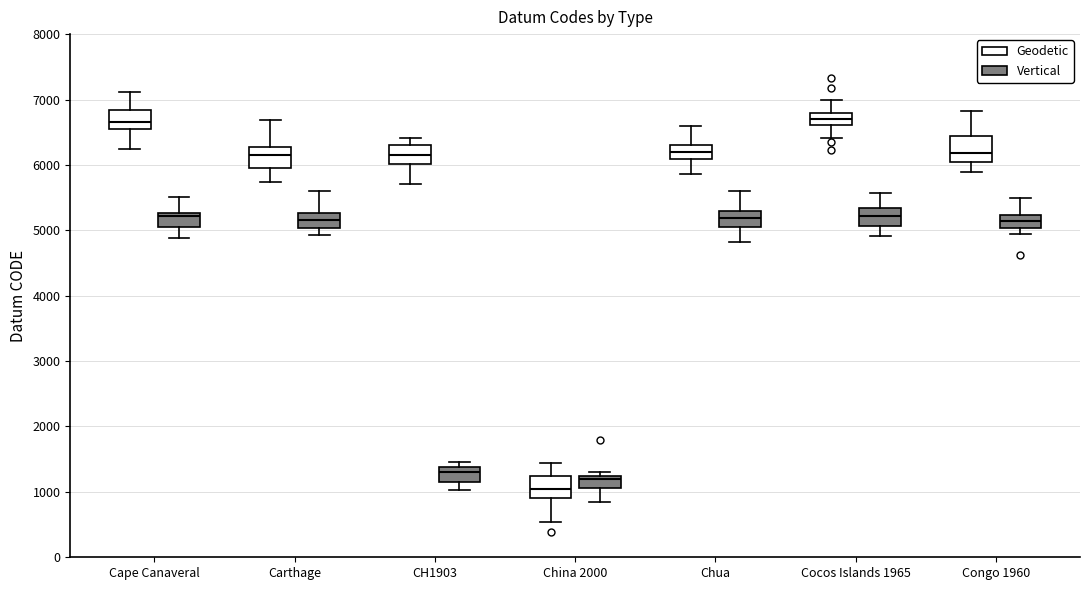

Reading left to right, transcribe this box plot: for each box, give where its median line is, the range the box spans, and where its two whiskers end, as read against the y-axis. The values are not printed on the chart, so give them approximately, as read against the axis.

Cape Canaveral (Geodetic): median 6700, box 6600 to 6800, whiskers 6200 to 7100
Cape Canaveral (Vertical): median 5200, box 5100 to 5300, whiskers 4900 to 5500
Carthage (Geodetic): median 6200, box 6000 to 6300, whiskers 5700 to 6700
Carthage (Vertical): median 5200, box 5000 to 5300, whiskers 4900 to 5600
CH1903 (Geodetic): median 6200, box 6000 to 6300, whiskers 5700 to 6400
CH1903 (Vertical): median 1300, box 1200 to 1400, whiskers 1000 to 1500
China 2000 (Geodetic): median 1000, box 900 to 1200, whiskers 500 to 1400
China 2000 (Vertical): median 1200 (just below the box's upper edge), box 1100 to 1200, whiskers 900 to 1300
Chua (Geodetic): median 6200, box 6100 to 6300, whiskers 5900 to 6600
Chua (Vertical): median 5200, box 5000 to 5300, whiskers 4800 to 5600
Cocos Islands 1965 (Geodetic): median 6700, box 6600 to 6800, whiskers 6400 to 7000
Cocos Islands 1965 (Vertical): median 5200, box 5100 to 5300, whiskers 4900 to 5600
Congo 1960 (Geodetic): median 6200, box 6000 to 6400, whiskers 5900 to 6800
Congo 1960 (Vertical): median 5100, box 5000 to 5200, whiskers 4900 to 5500